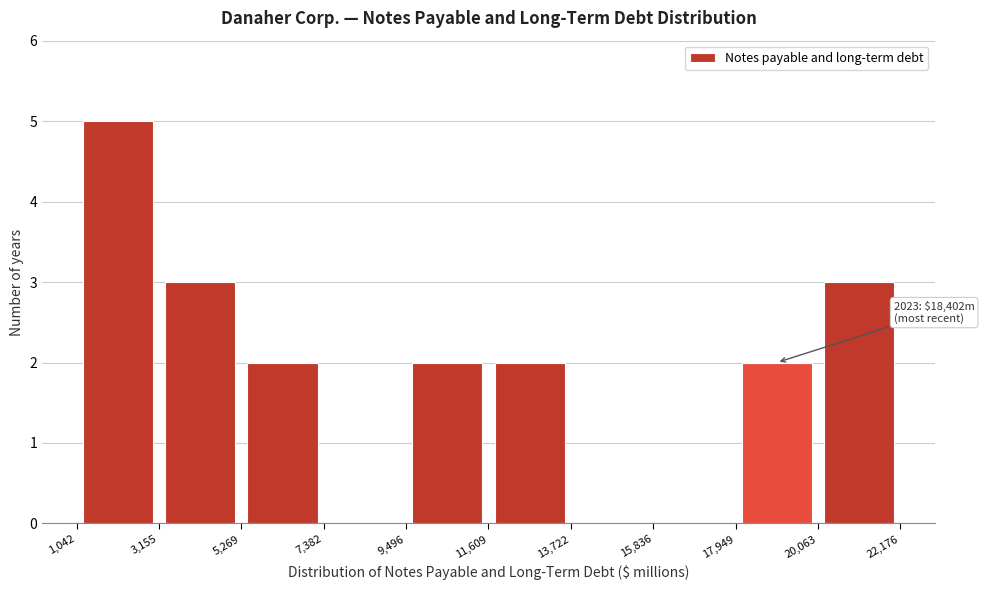

Which range on the x-axis has the tallest bar?

1,042 to 3,155